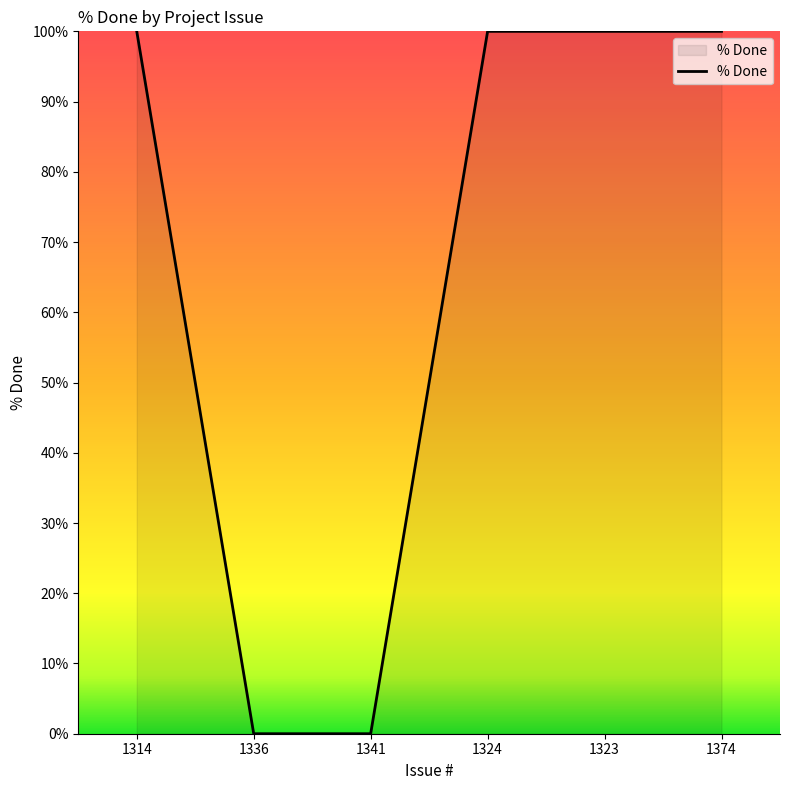

What is the maximum value shown in the chart?

100